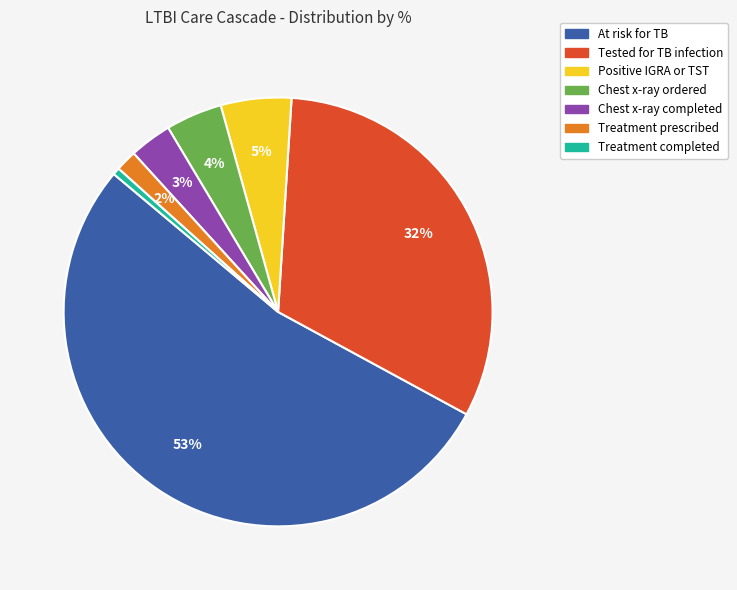

To the nearest percent, what is the average slice percentage?

14%